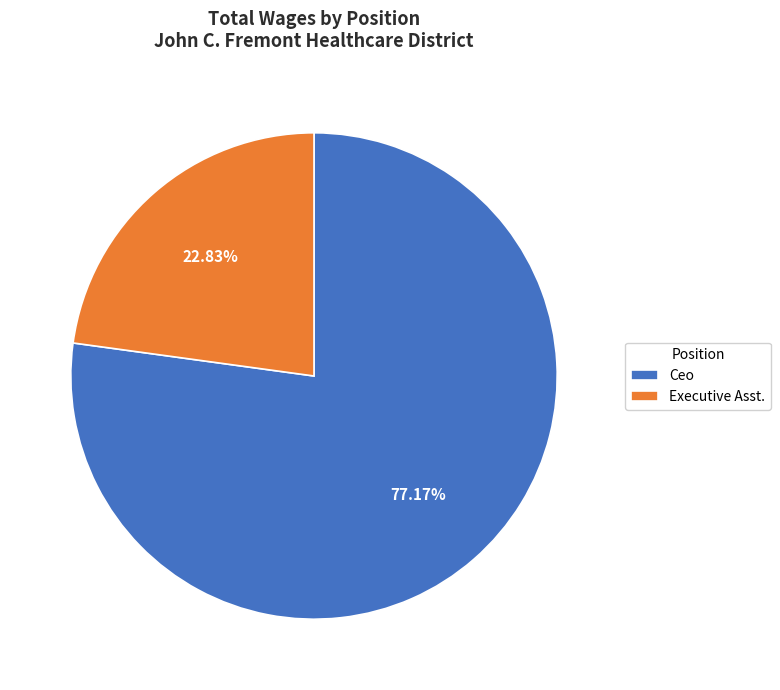

Which has a higher value, Executive Asst. or Ceo?

Ceo